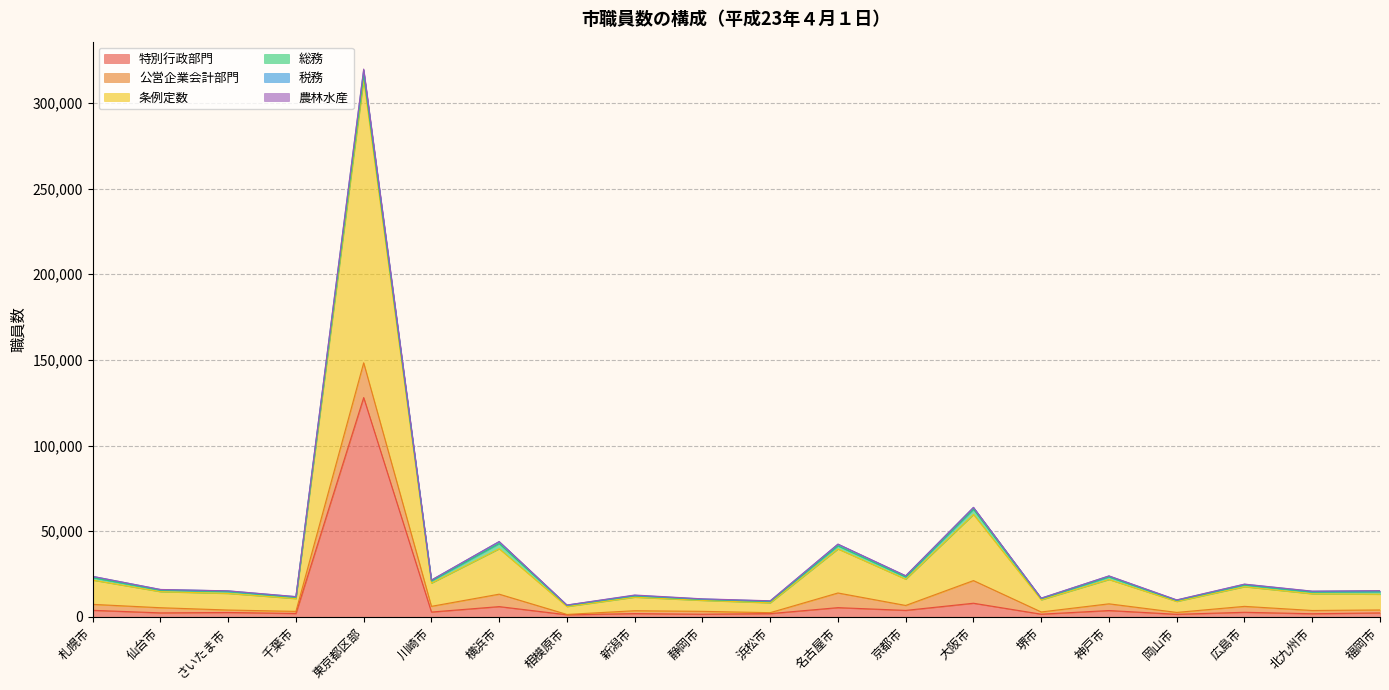

Is it true that 公営企業会計部門 equals 545 at 浜松市?

True